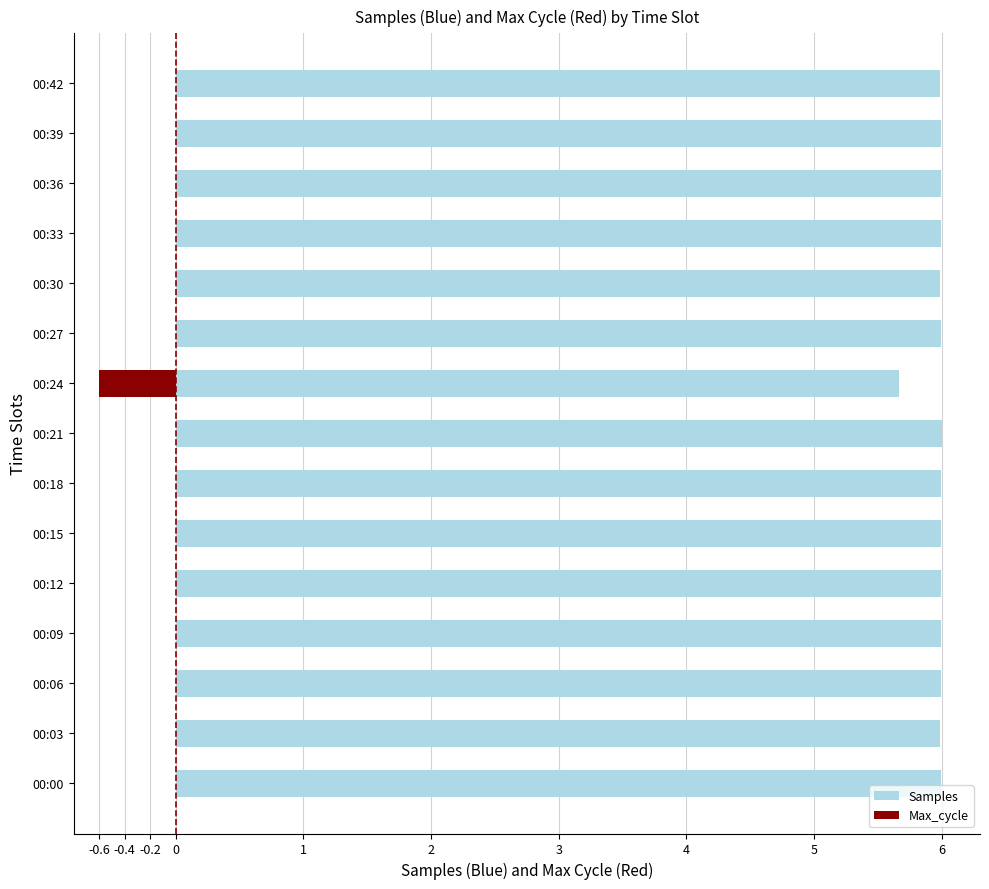

True or false: Samples has a value of 6.0 at 00:15.

True